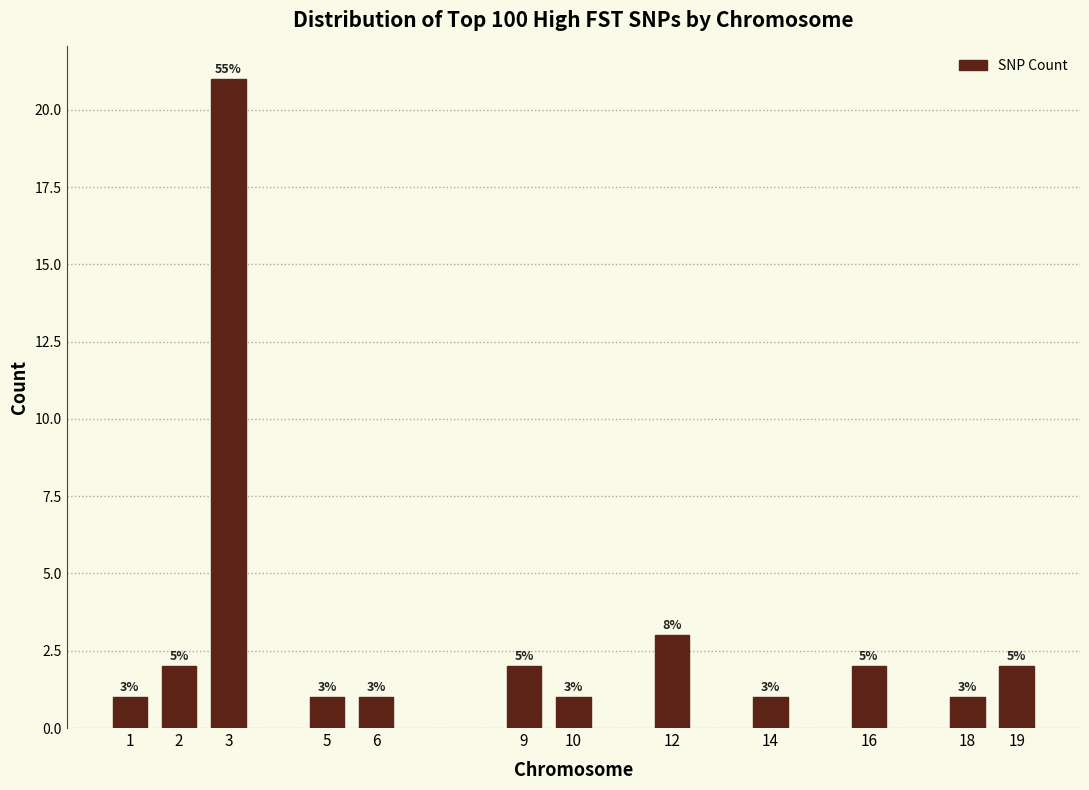

Reading left to right, extract all data points from this chart.

1	2	21	1	1	2	1	3	1	2	1	2